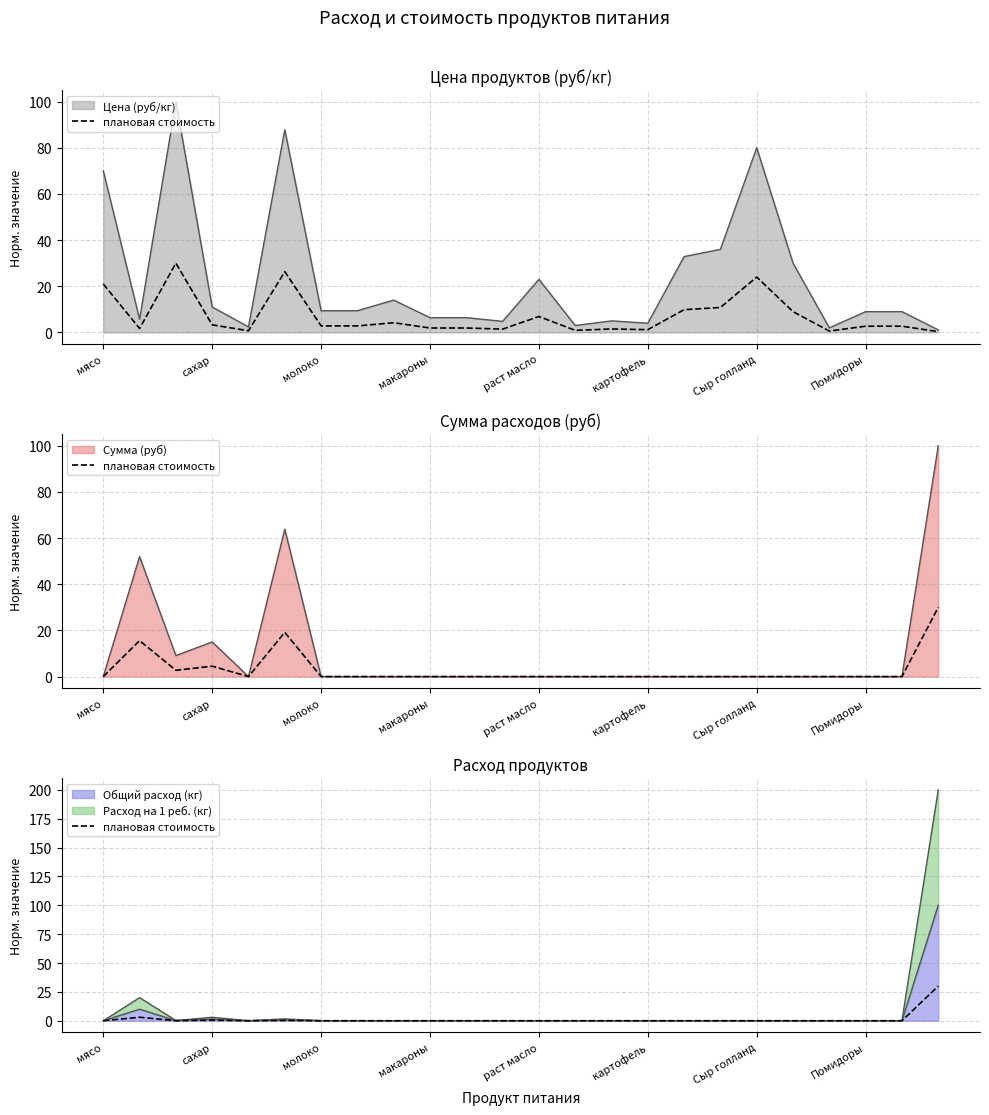

How many values exceed 0?

5